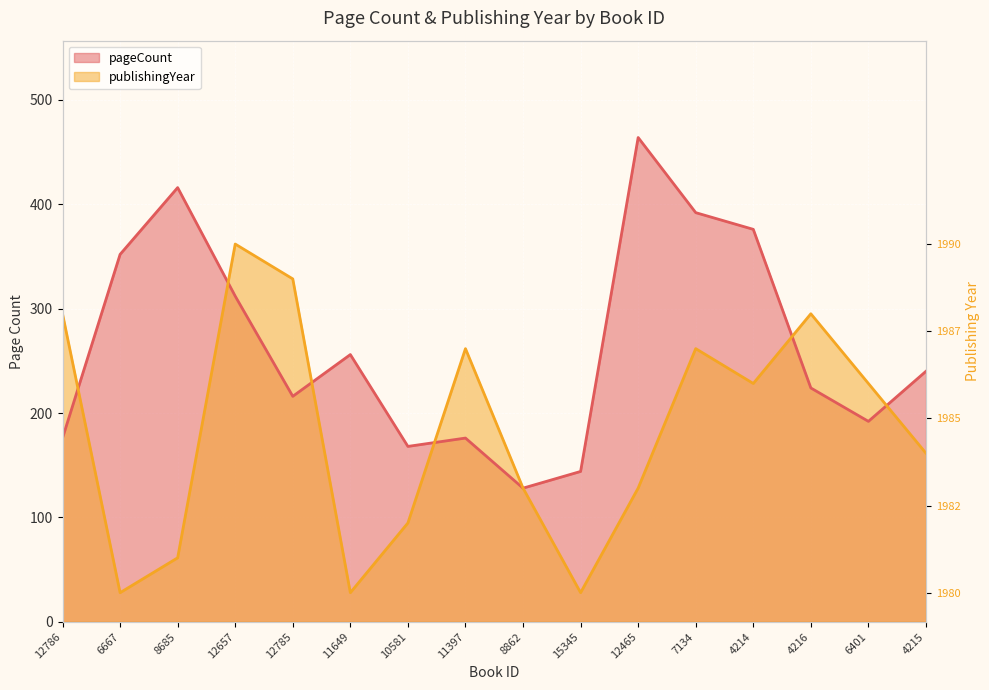

How many intersections are there between pageCount and publishingYear?

7